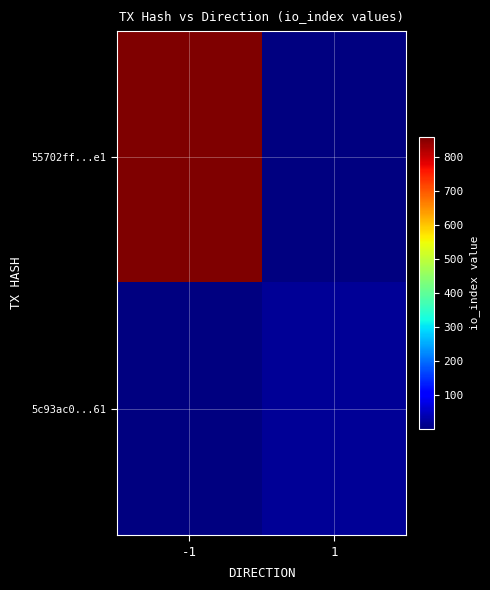

What is the total value across all series at -1?

859